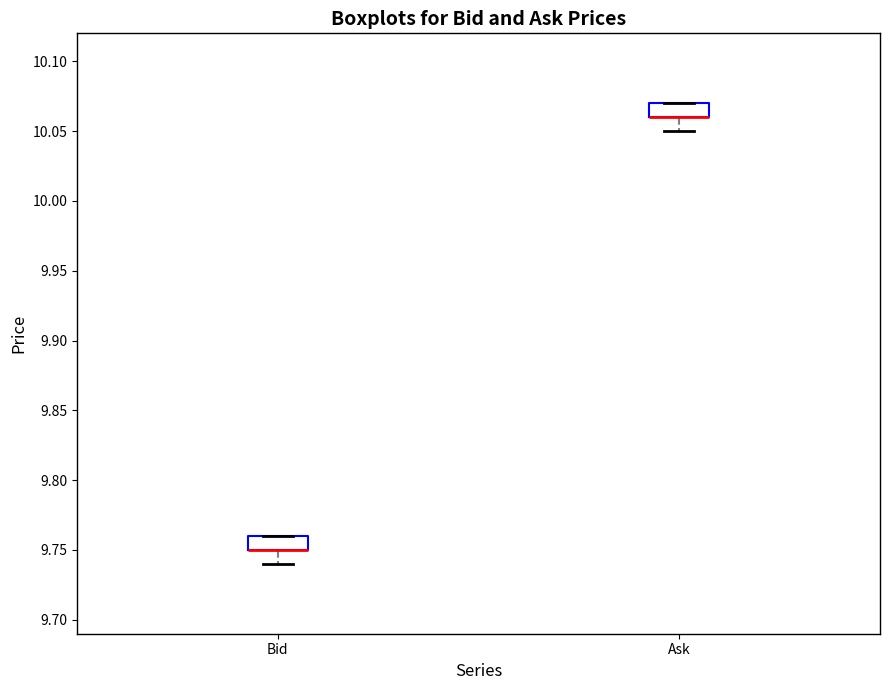

Reading left to right, transcribe this box plot: for each box, give where its median line is, the range the box spans, and where its two whiskers end, as read against the y-axis. The values are not printed on the chart, so give them approximately, as read against the axis.

Bid: median 9.75 (drawn on the box's lower edge), box 9.75 to 9.76, whiskers 9.74 to 9.76
Ask: median 10.06 (drawn on the box's lower edge), box 10.06 to 10.07, whiskers 10.05 to 10.07